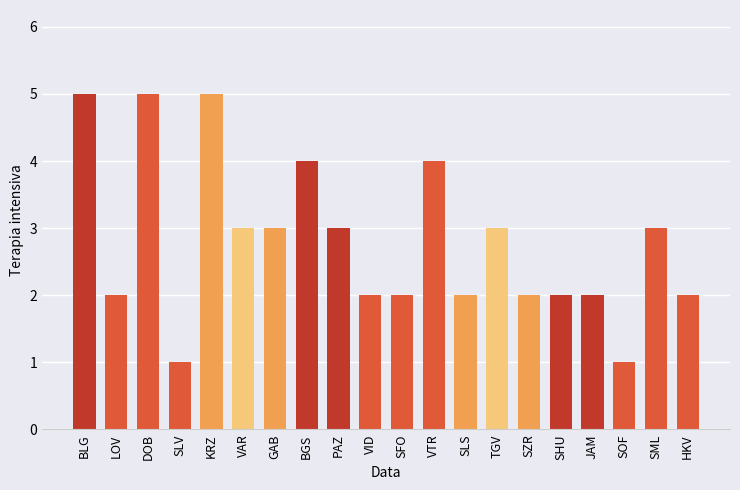

How many values are below 3?

10